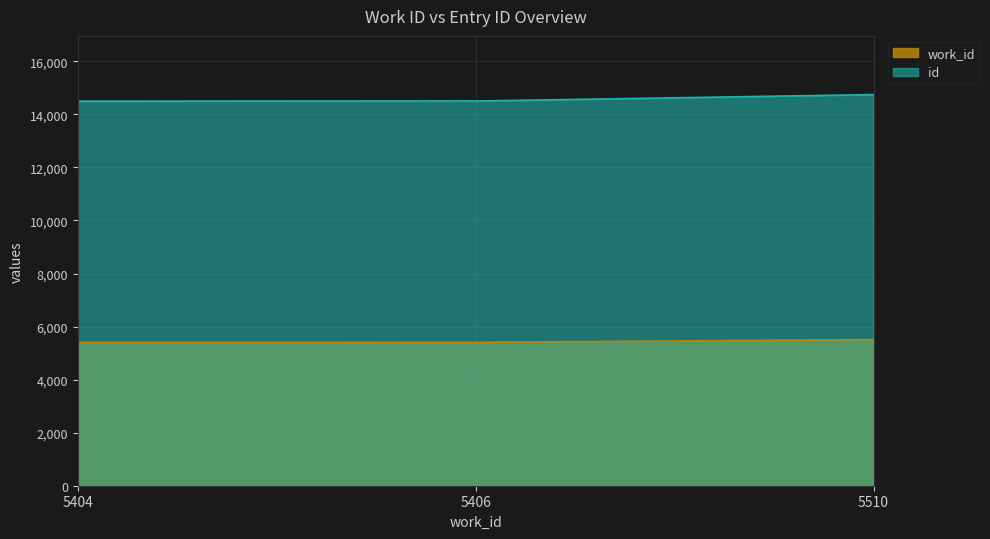

What is the value of the id point at the 3rd from the left?

14747